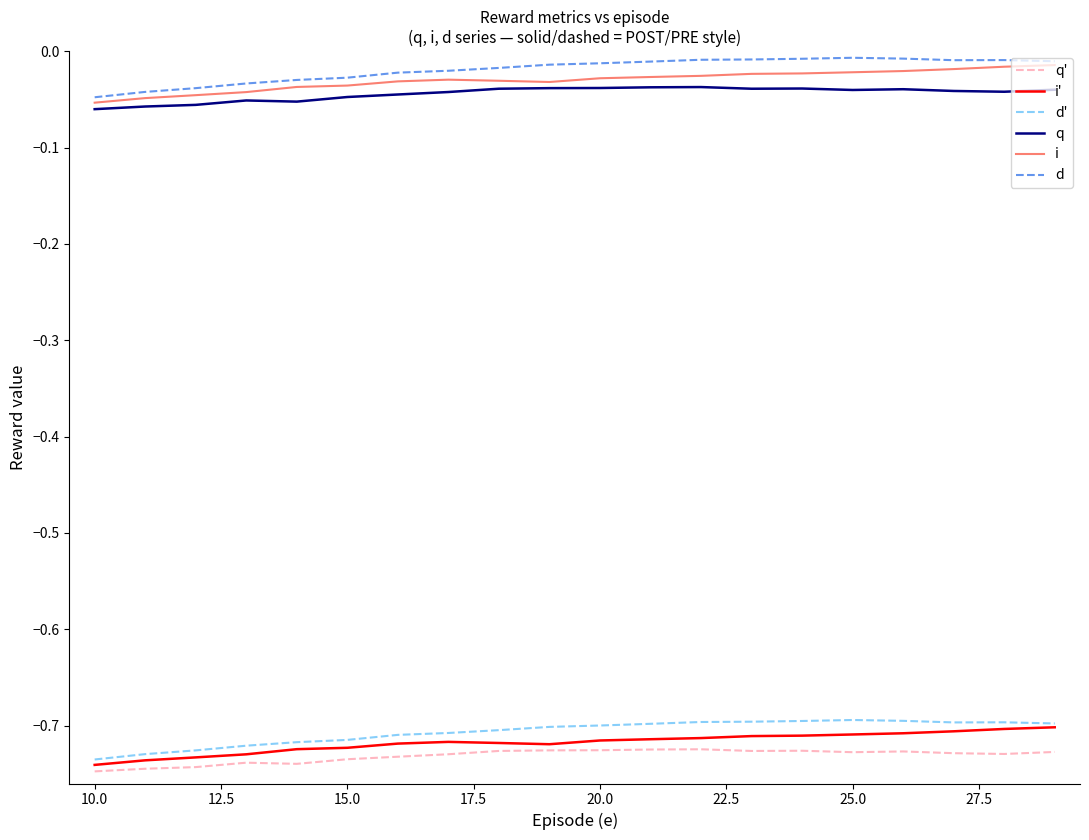

True or false: i' and q intersect in this chart.

False